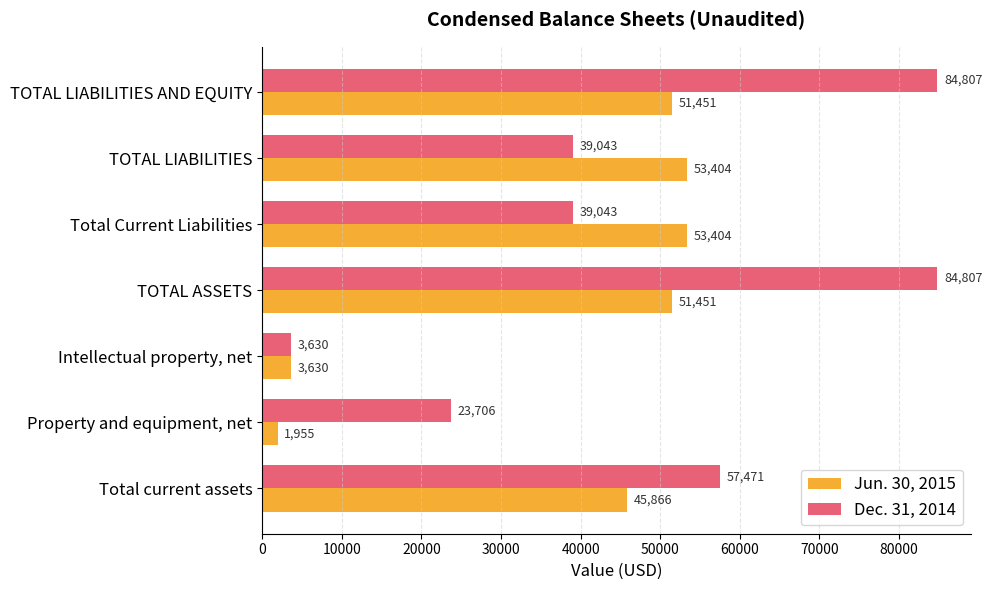

List the series in order of their peak value, lowest first.

Jun. 30, 2015, Dec. 31, 2014